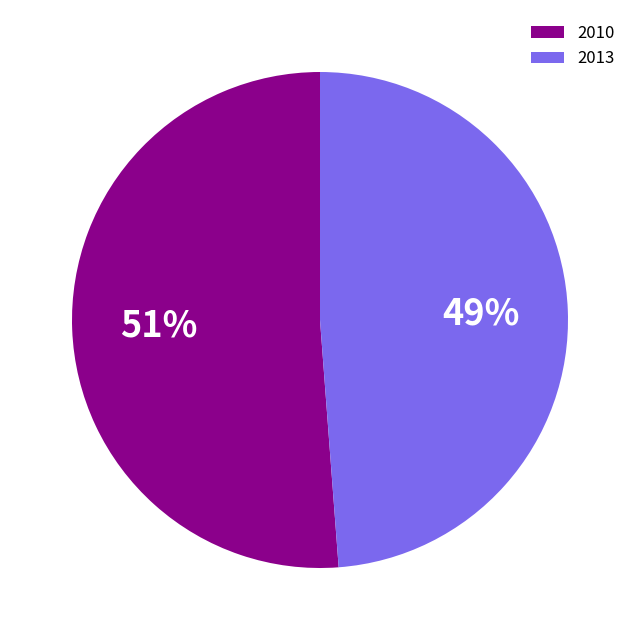

Count the number of slices in the pie.

2